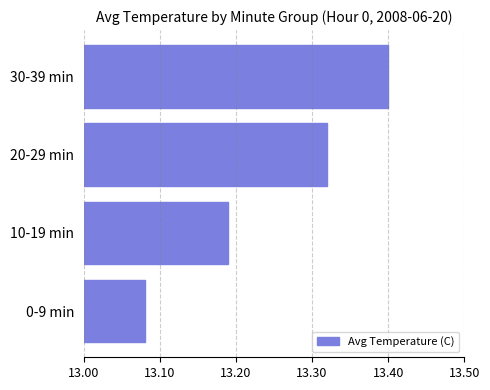

What is the difference between the values at 0-9 min and 30-39 min?

0.3